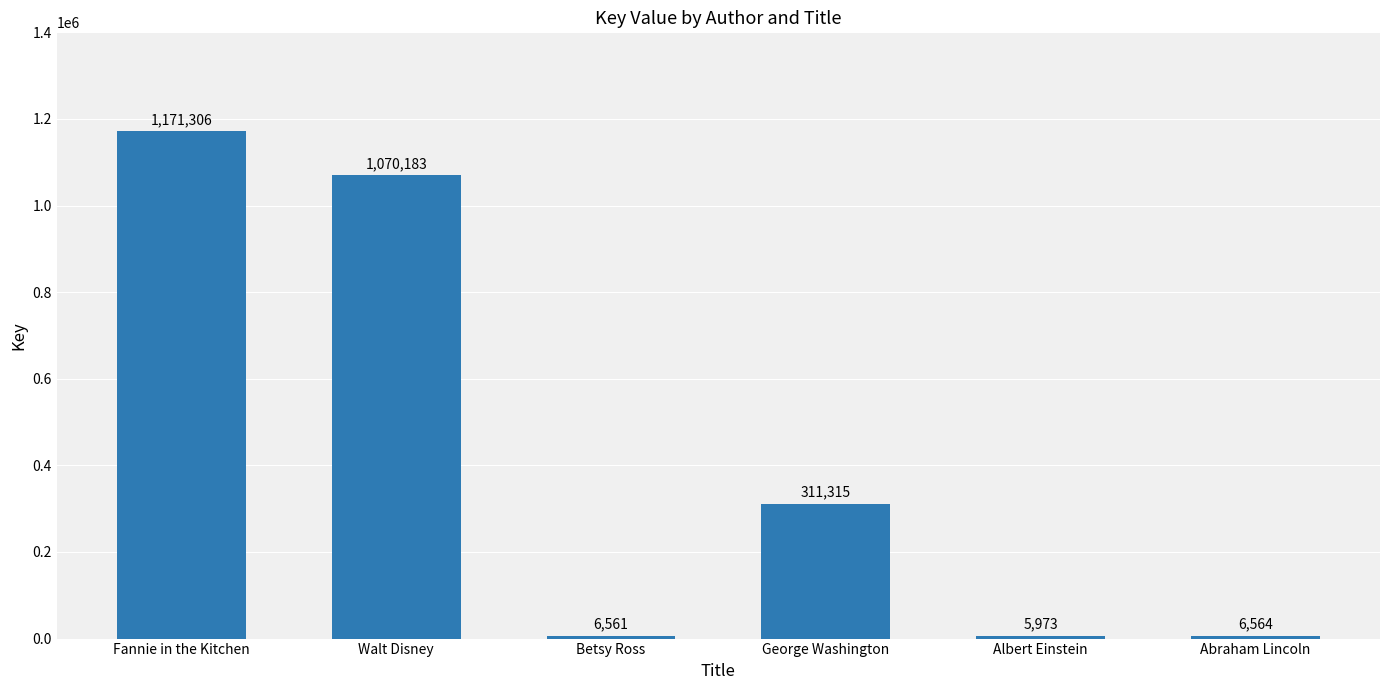

Reading right to left, transcribe all the data shown in this chart.

Abraham Lincoln=6564	Albert Einstein=5973	George Washington=311315	Betsy Ross=6561	Walt Disney=1070183	Fannie in the Kitchen=1171306